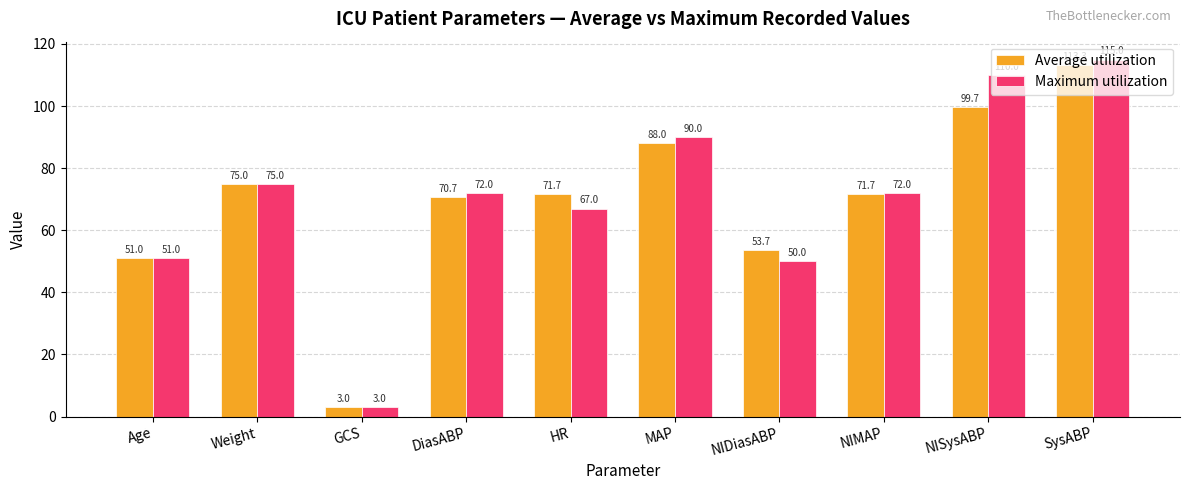

List the series in order of their peak value, lowest first.

Average utilization, Maximum utilization